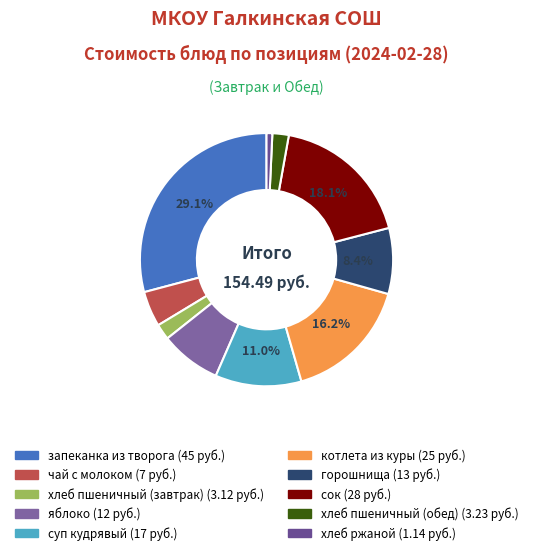

How many slices are in this pie chart?

10